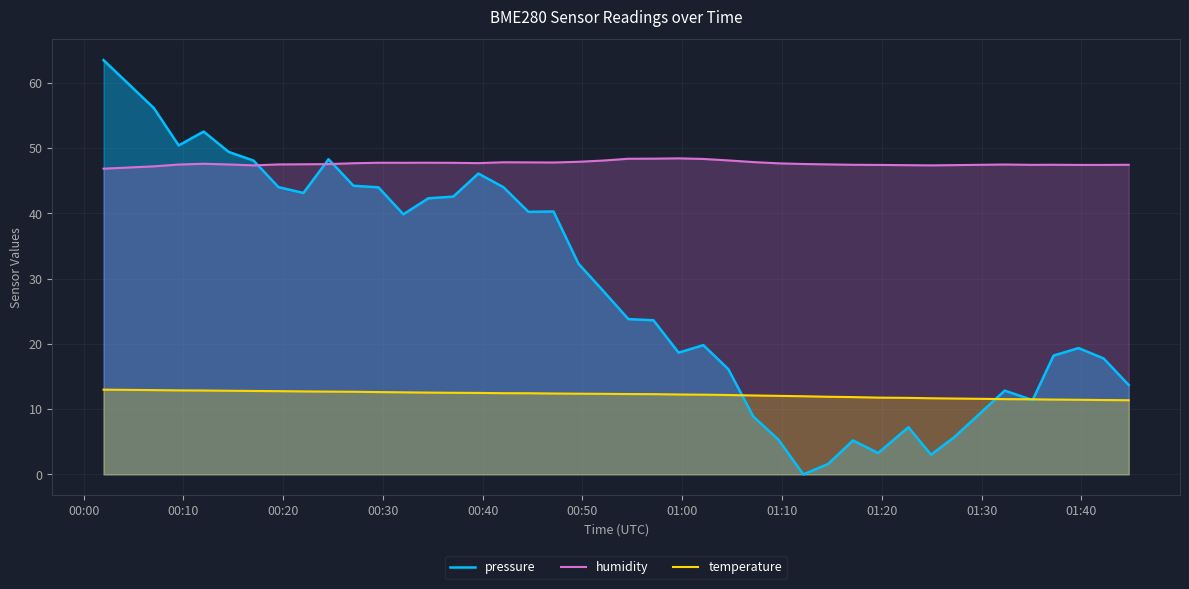

True or false: temperature and humidity intersect in this chart.

False